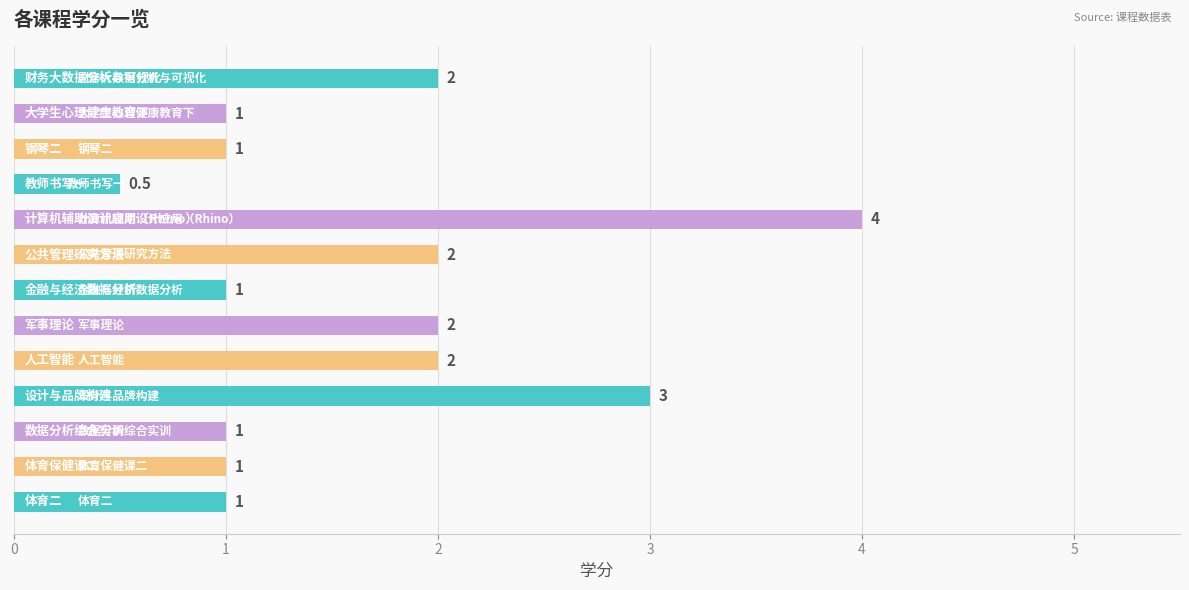

What is the difference between the maximum and minimum values?

3.5